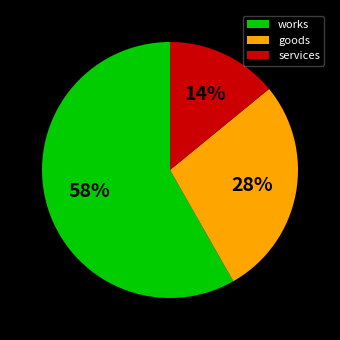

Rank the categories by value from lowest to highest.

services, goods, works